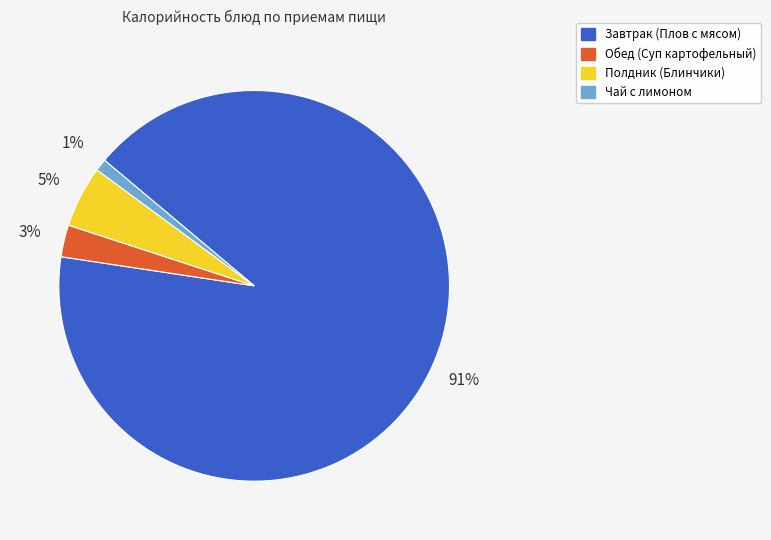

To the nearest percent, what is the average slice percentage?

25%